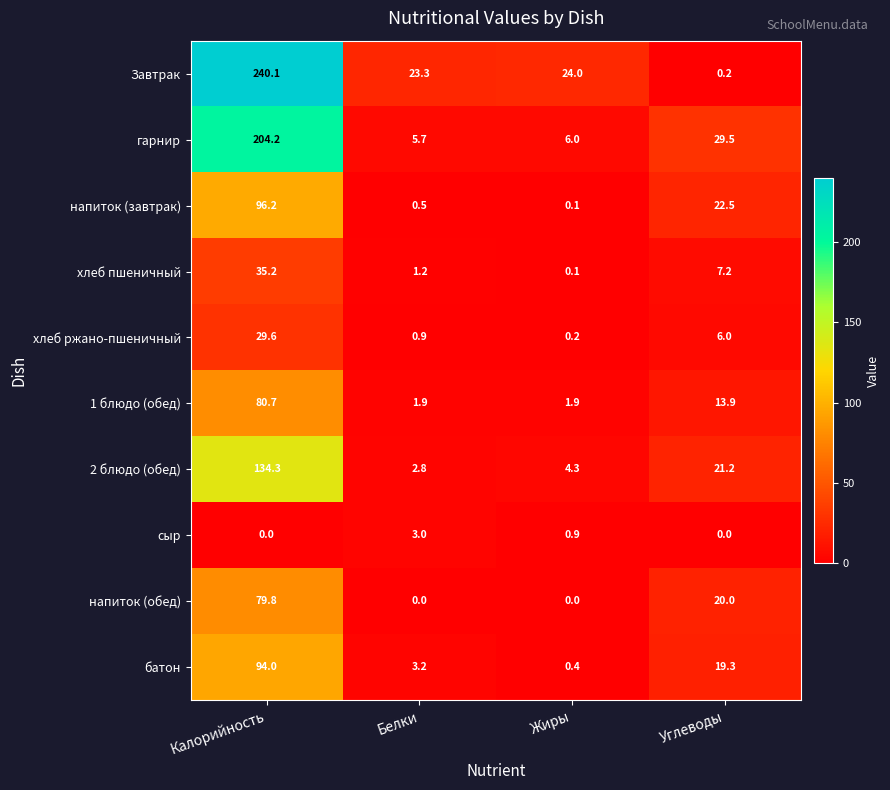

What is the sum of the гарнир values at Жиры and Калорийность?

210.2